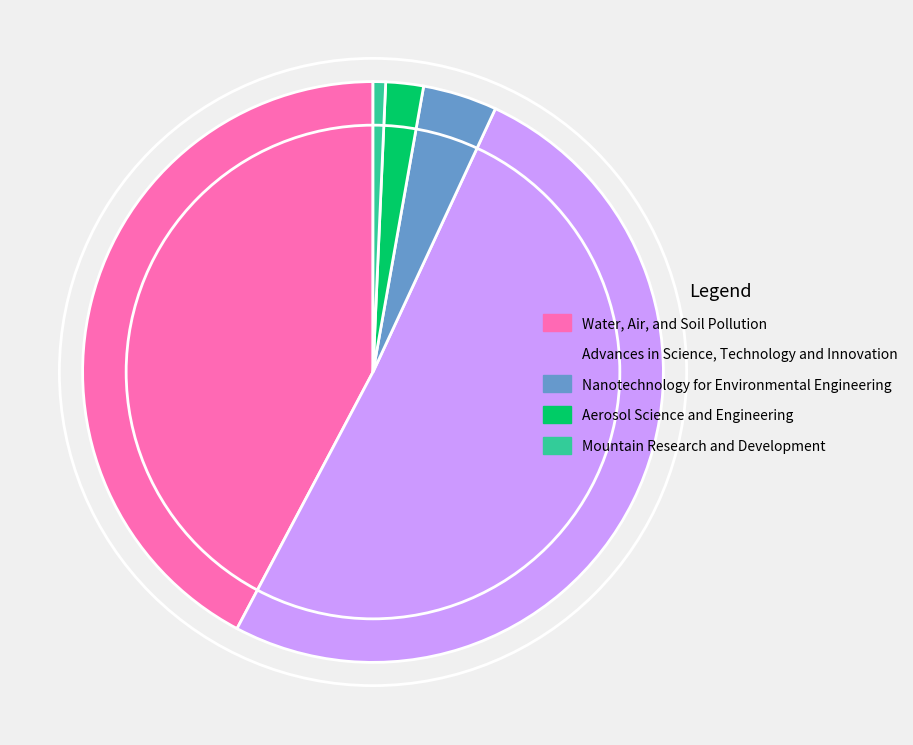

Rank the categories by value from lowest to highest.

Mountain Research and Development, Aerosol Science and Engineering, Nanotechnology for Environmental Engineering, Water, Air, and Soil Pollution, Advances in Science, Technology and Innovation